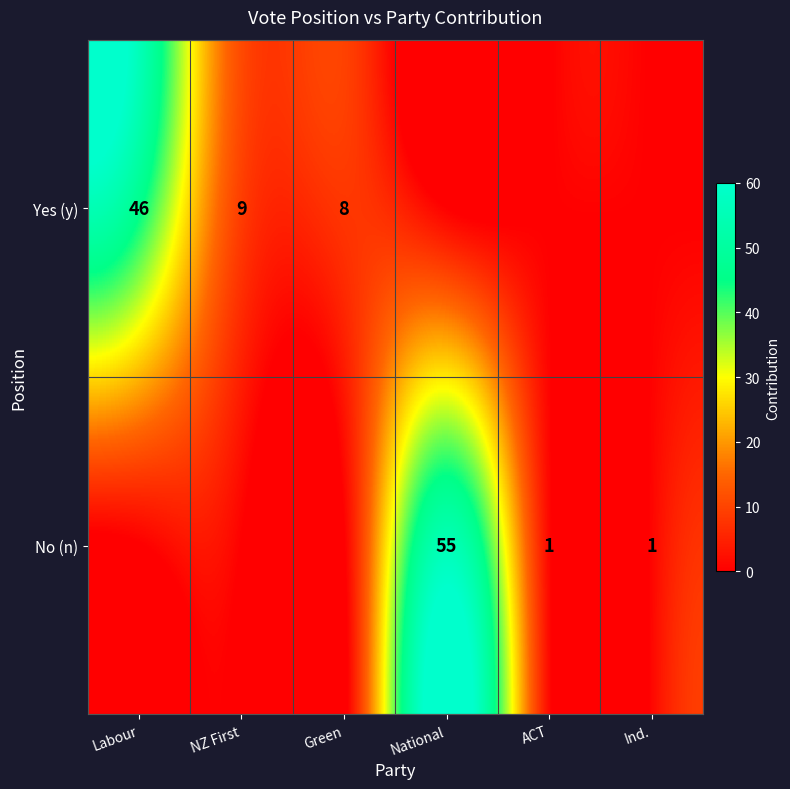

True or false: Yes (y) has a value of 4 at Green.

False